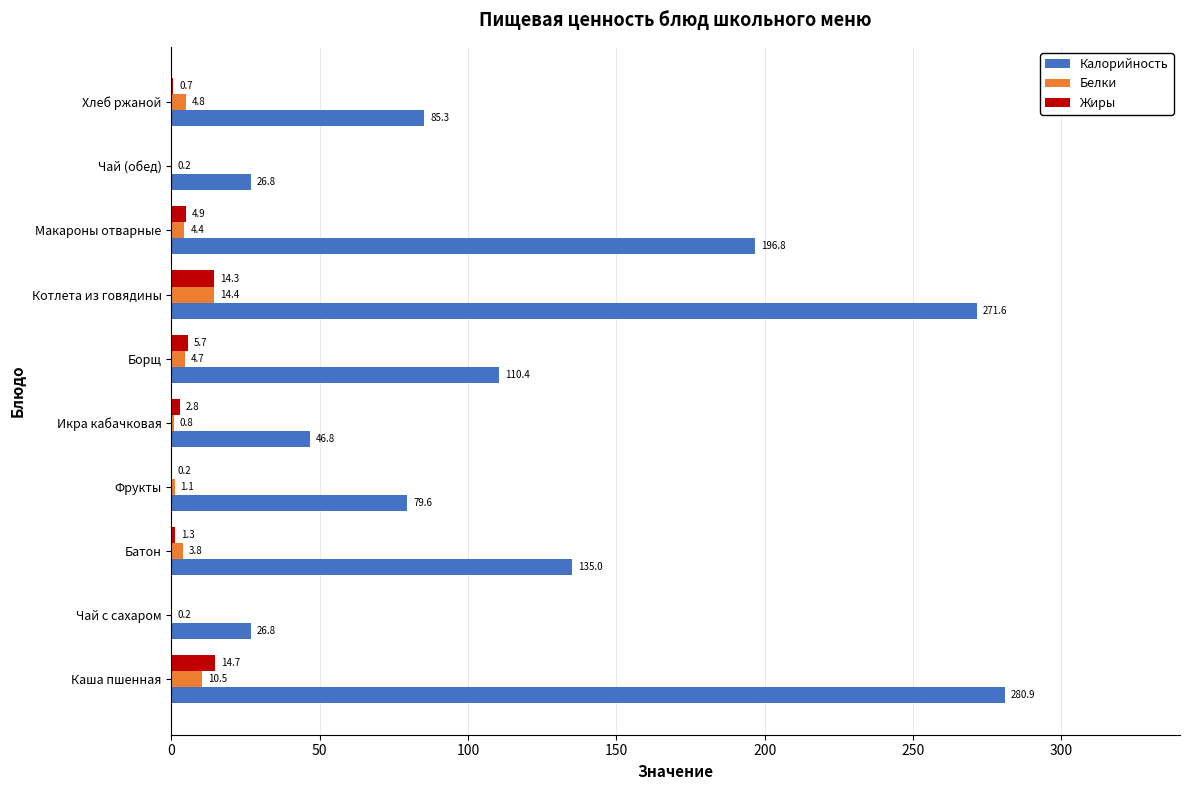

At which label is Жиры closest to 7?

Борщ